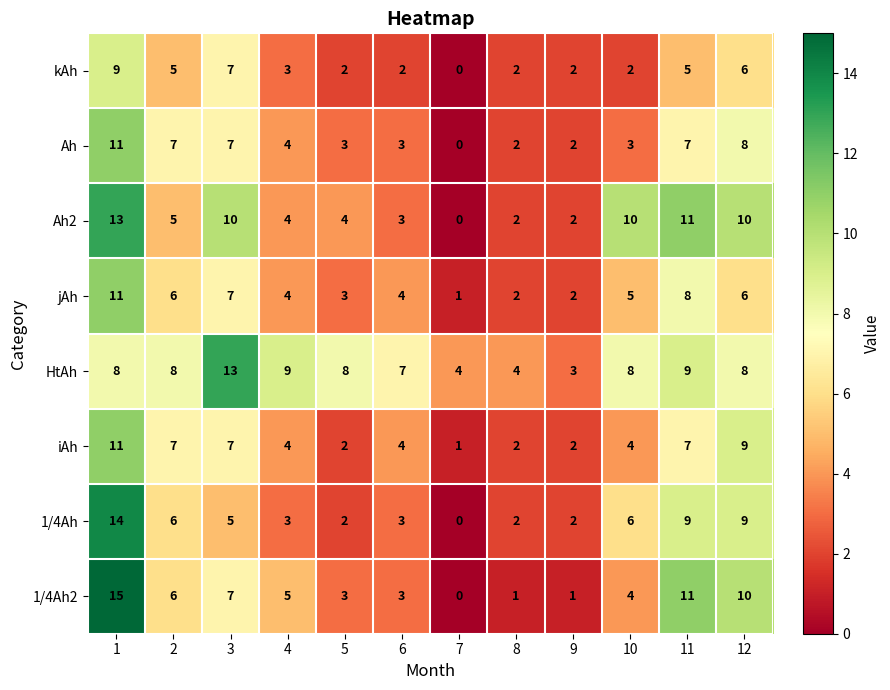

How many jAh values are between 3 and 7?

7